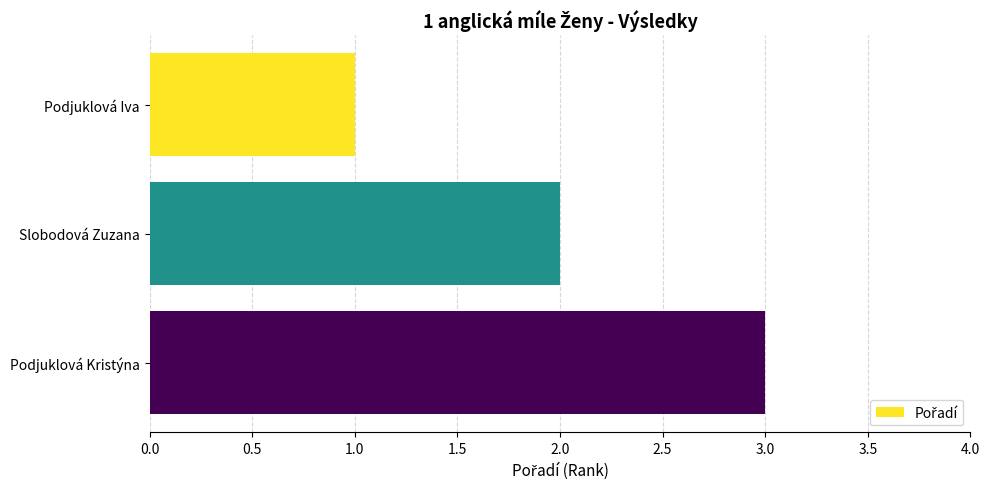

Are the bars horizontal?

Yes